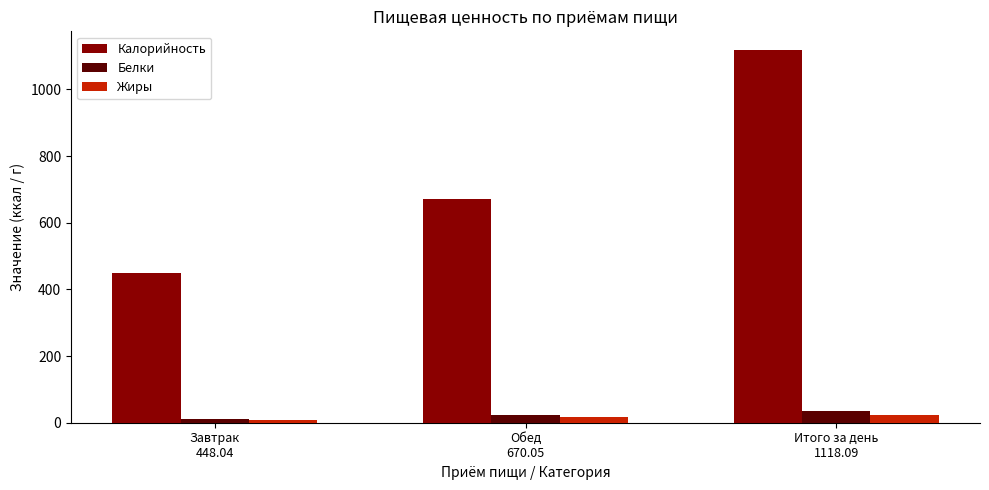

Which series has the largest range (max minus min)?

Калорийность